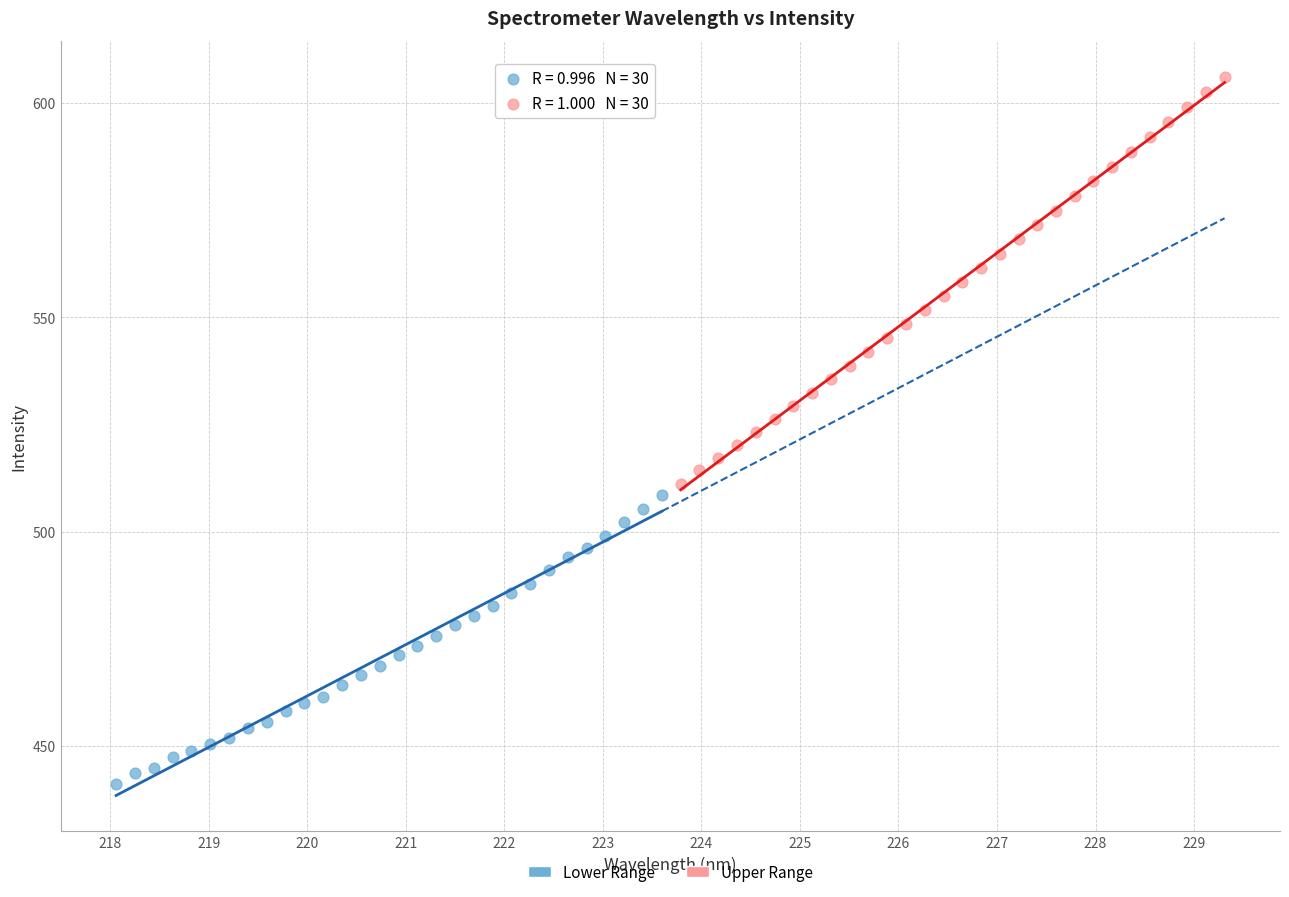

Which series reaches the minimum Y coordinate?

Lower Range